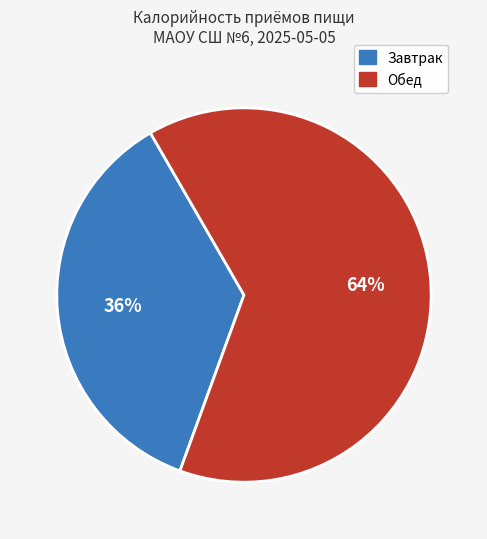

Is there a majority slice in this chart?

Yes